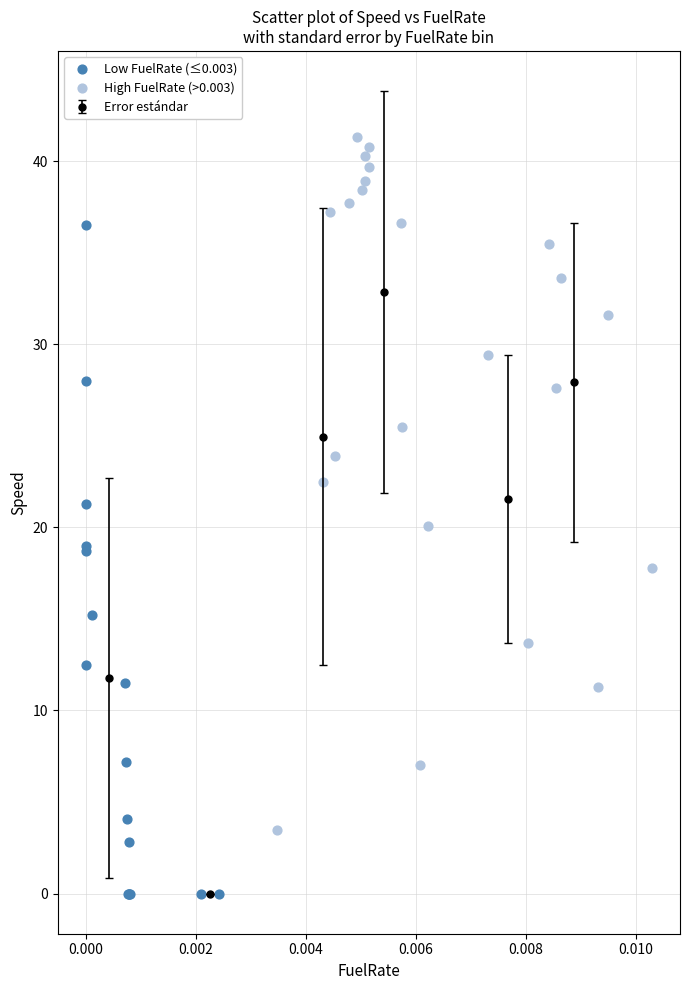

Which series contains the highest Y value?

High FuelRate (>0.003)